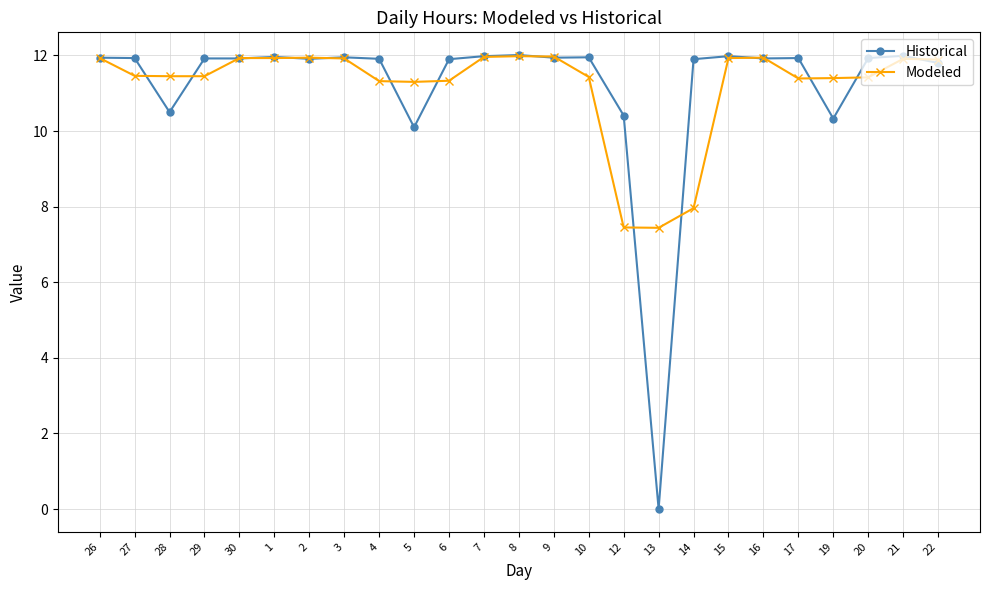

True or false: Historical has more than 2 interior local peaks.

True